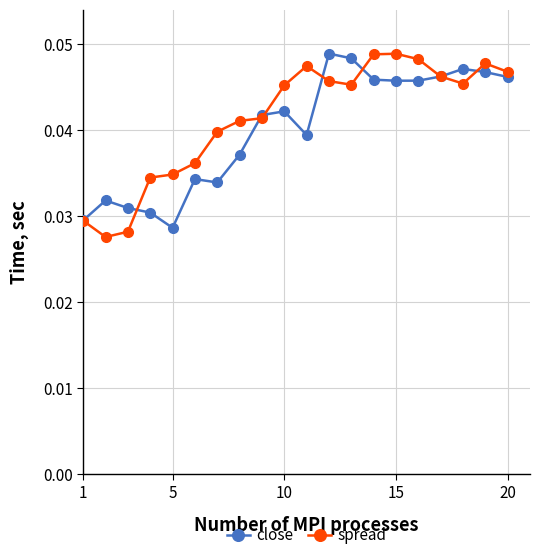

What is the sum of all spread values?

0.8